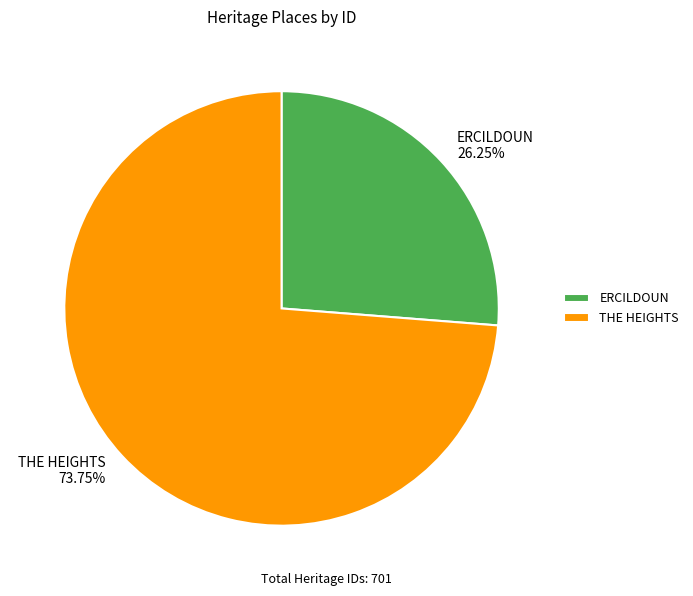

The THE HEIGHTS slice represents 64% of the pie. True or false?

False